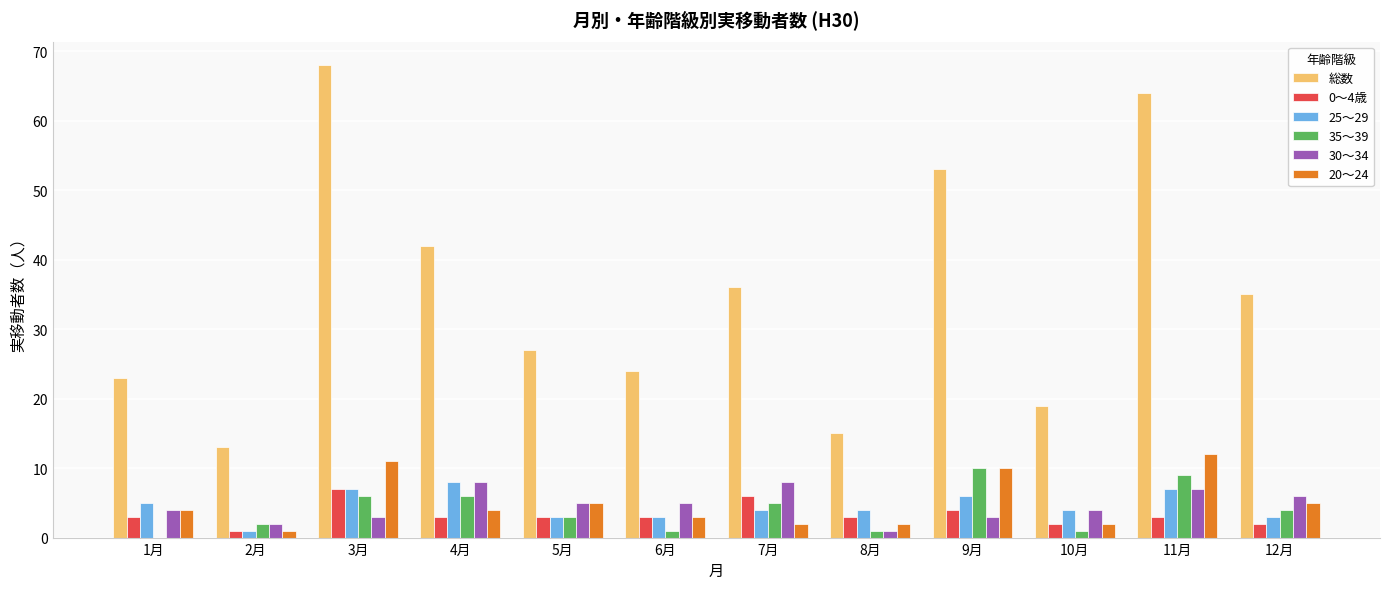

Reading right to left, what are all the values shown in this chart?

総数: 12月=35	11月=64	10月=19	9月=53	8月=15	7月=36	6月=24	5月=27	4月=42	3月=68	2月=13	1月=23
0～4歳: 12月=2	11月=3	10月=2	9月=4	8月=3	7月=6	6月=3	5月=3	4月=3	3月=7	2月=1	1月=3
25～29: 12月=3	11月=7	10月=4	9月=6	8月=4	7月=4	6月=3	5月=3	4月=8	3月=7	2月=1	1月=5
35～39: 12月=4	11月=9	10月=1	9月=10	8月=1	7月=5	6月=1	5月=3	4月=6	3月=6	2月=2	1月=0
30～34: 12月=6	11月=7	10月=4	9月=3	8月=1	7月=8	6月=5	5月=5	4月=8	3月=3	2月=2	1月=4
20～24: 12月=5	11月=12	10月=2	9月=10	8月=2	7月=2	6月=3	5月=5	4月=4	3月=11	2月=1	1月=4